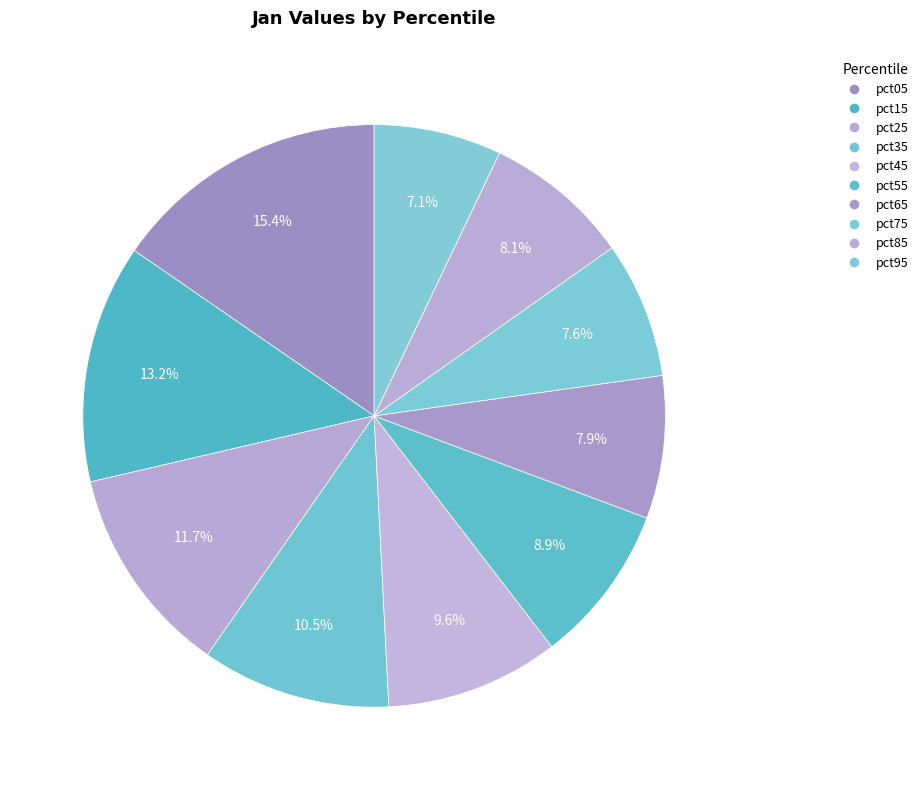

To the nearest percent, what is the difference between the pct85 and pct05 slice percentages?

7%